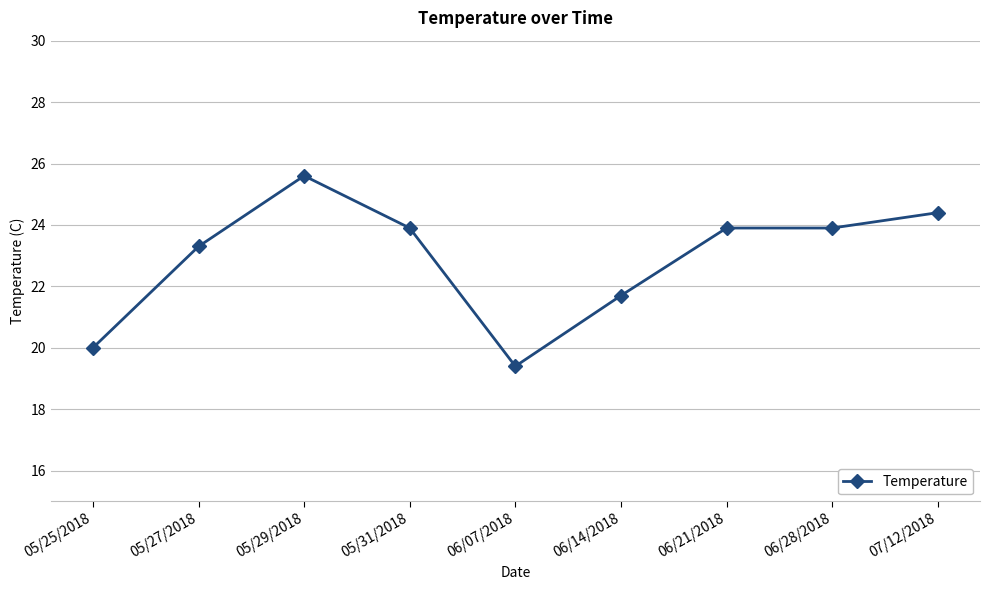

Reading left to right, list all the values displayed in this chart.

05/25/2018=20.0	05/27/2018=23.3	05/29/2018=25.6	05/31/2018=23.9	06/07/2018=19.4	06/14/2018=21.7	06/21/2018=23.9	06/28/2018=23.9	07/12/2018=24.4